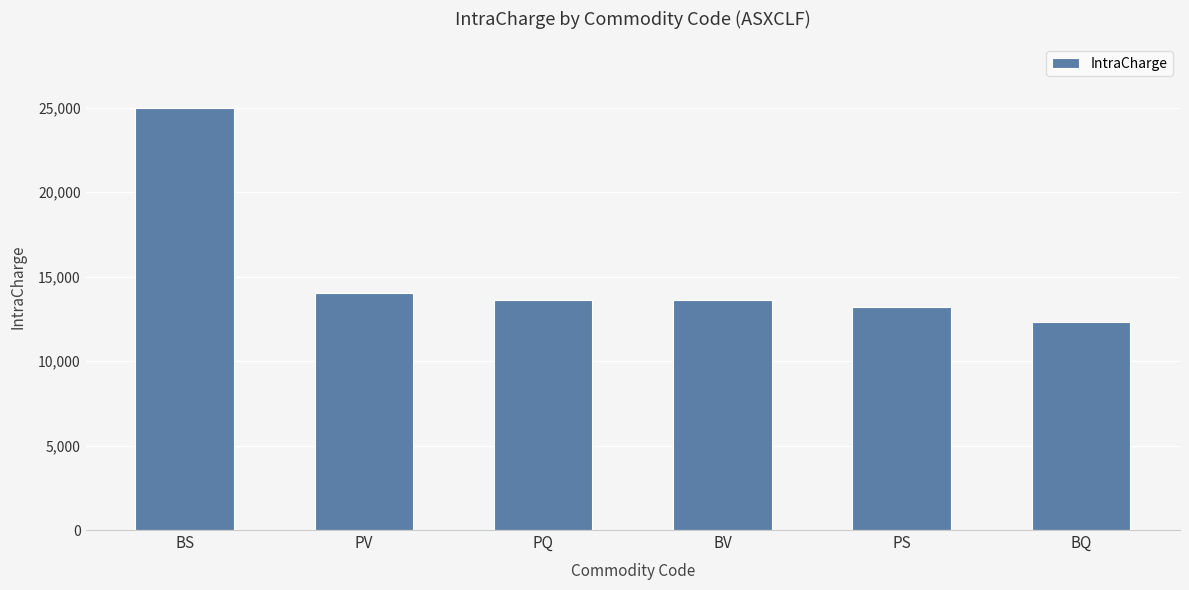

Does the chart contain any negative values?

No